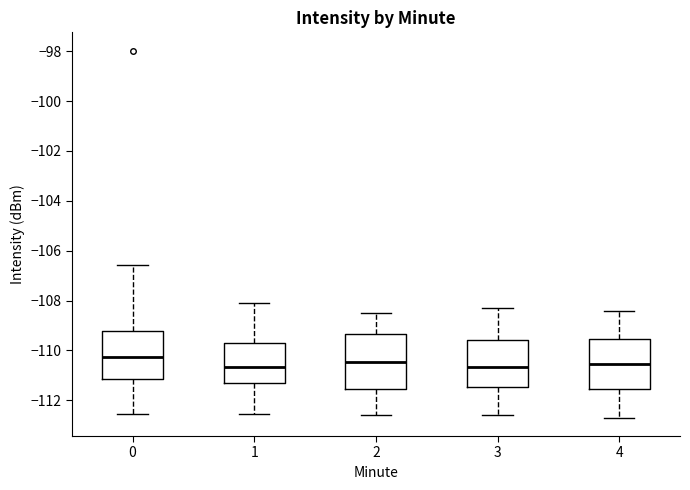

Reading left to right, transcribe this box plot: for each box, give where its median line is, the range the box spans, and where its two whiskers end, as read against the y-axis. The values are not printed on the chart, so give them approximately, as read against the axis.

0: median -110.2, box -111.2 to -109.2, whiskers -112.6 to -106.6
1: median -110.6, box -111.4 to -109.6, whiskers -112.6 to -108.2
2: median -110.4, box -111.6 to -109.4, whiskers -112.6 to -108.4
3: median -110.6, box -111.4 to -109.6, whiskers -112.6 to -108.2
4: median -110.6, box -111.6 to -109.6, whiskers -112.6 to -108.4